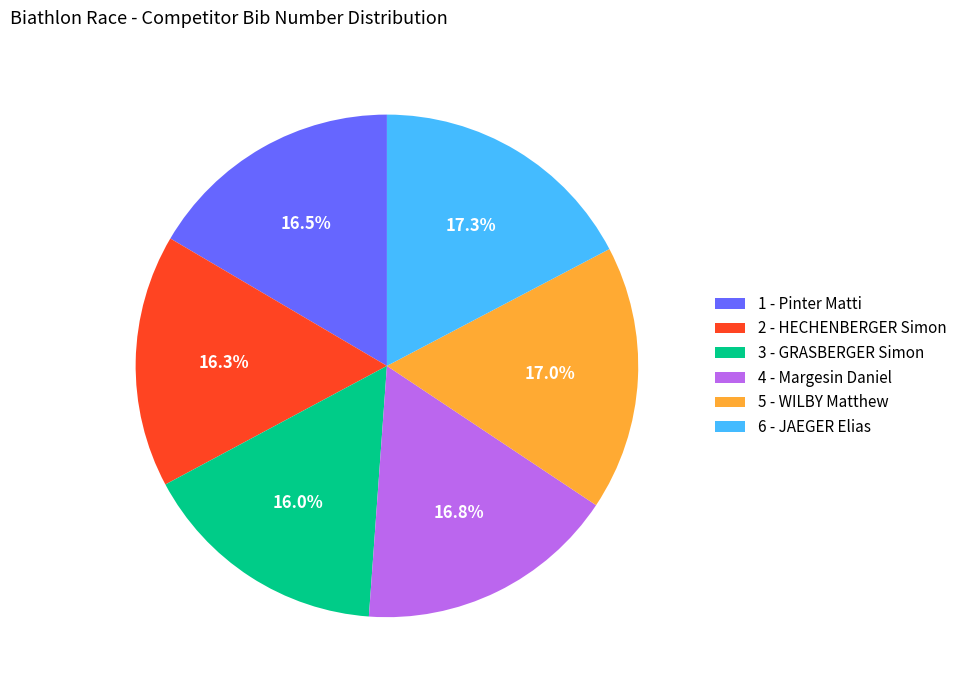

How many segments does this pie chart have?

6